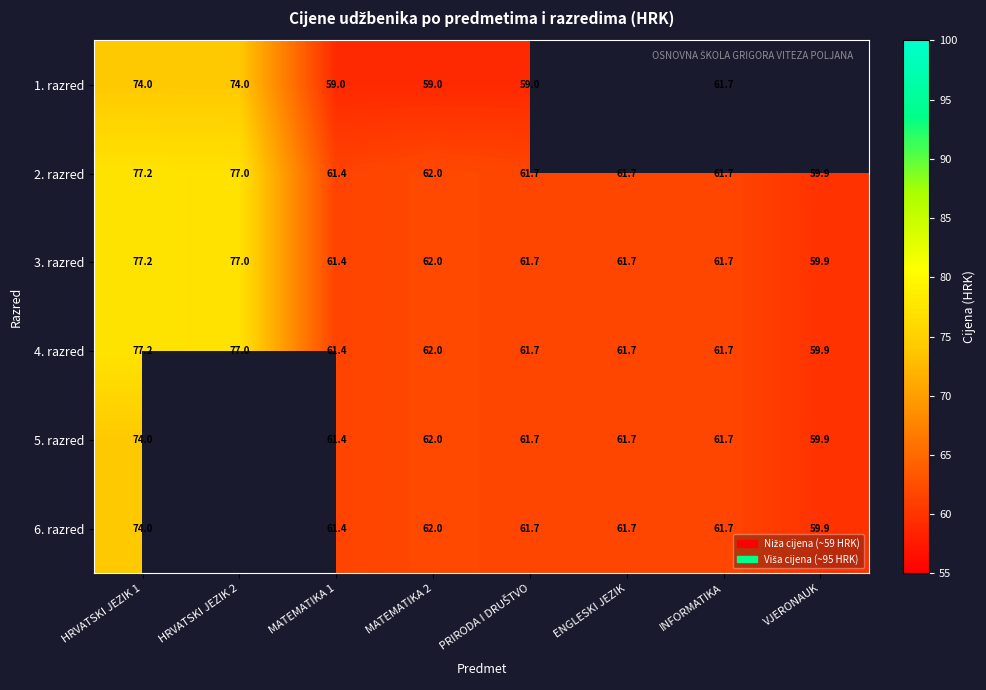

What is the spread (max minus min) of values at MATEMATIKA 1?

2.4